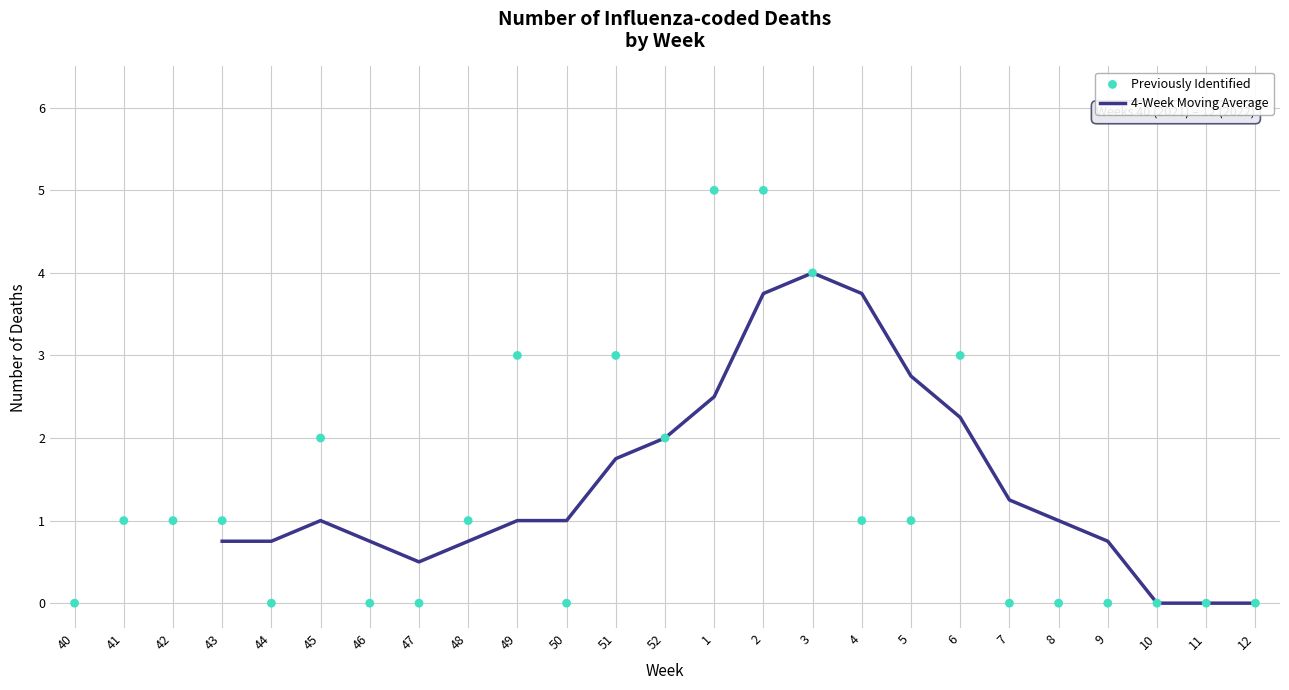

What are all the series names shown in the legend?

4-Week Moving Average, Previously Identified